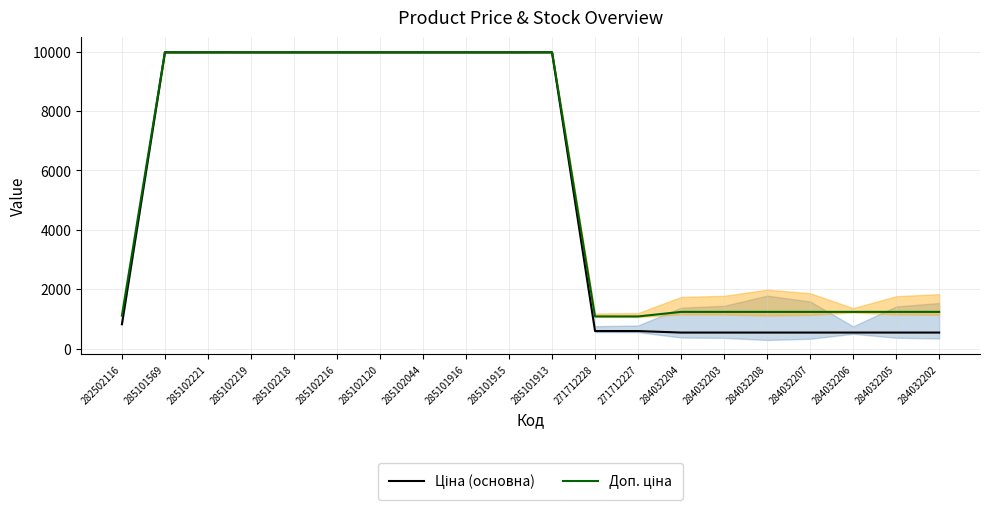

Reading right to left, list all the values displayed in this chart.

Ціна (основна): 539.0	539.0	539.0	539.0	539.0	539.0	539.0	589.9	589.9	9975.0	9975.0	9975.0	9975.0	9975.0	9975.0	9975.0	9975.0	9975.0	9975.0	818.5
Доп. ціна: 1235.4	1235.4	1235.4	1235.4	1235.4	1235.4	1235.4	1081.7	1081.7	9975.0	9975.0	9975.0	9975.0	9975.0	9975.0	9975.0	9975.0	9975.0	9975.0	1109.2